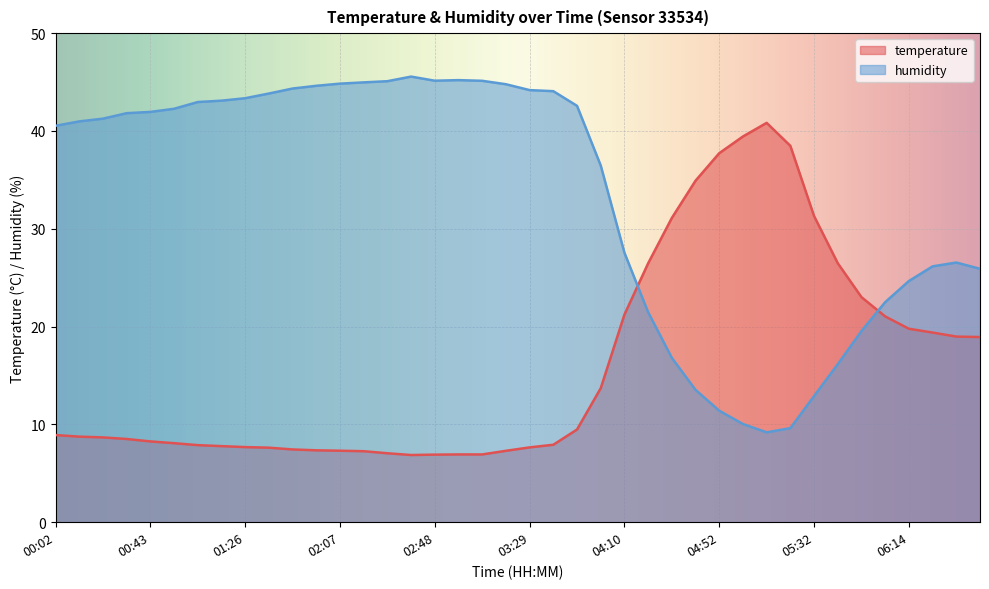

Which category has the lowest value in the humidity series?

05:12